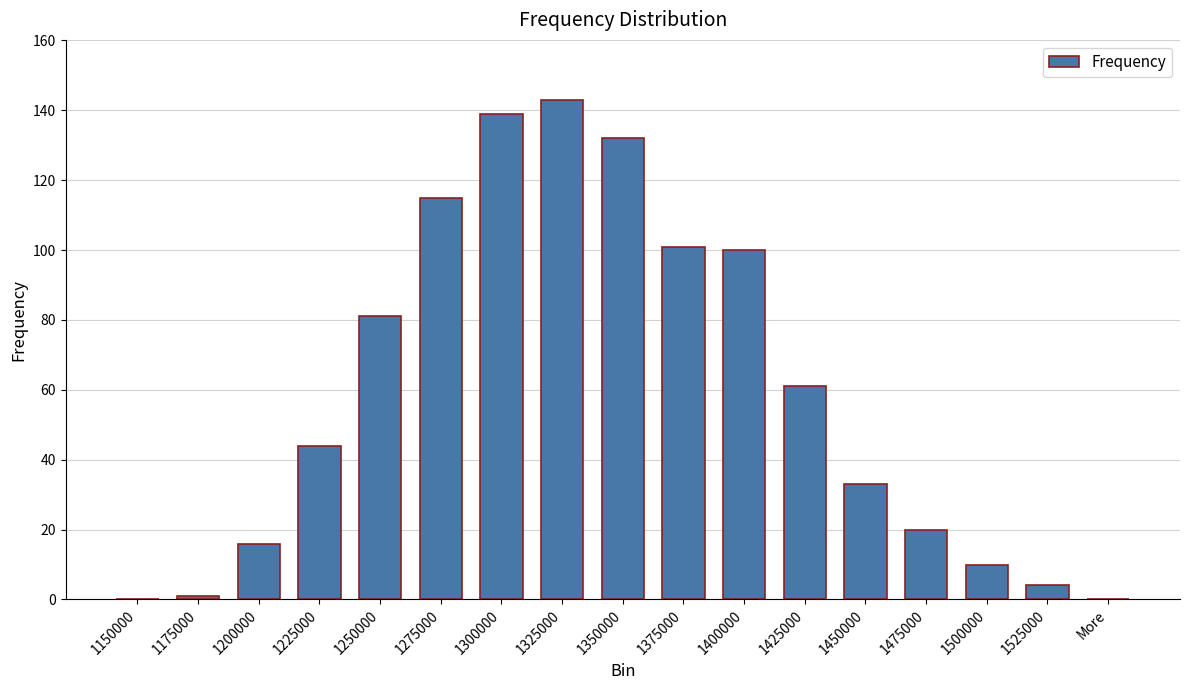

The value at 1275000 is 154. True or false?

False